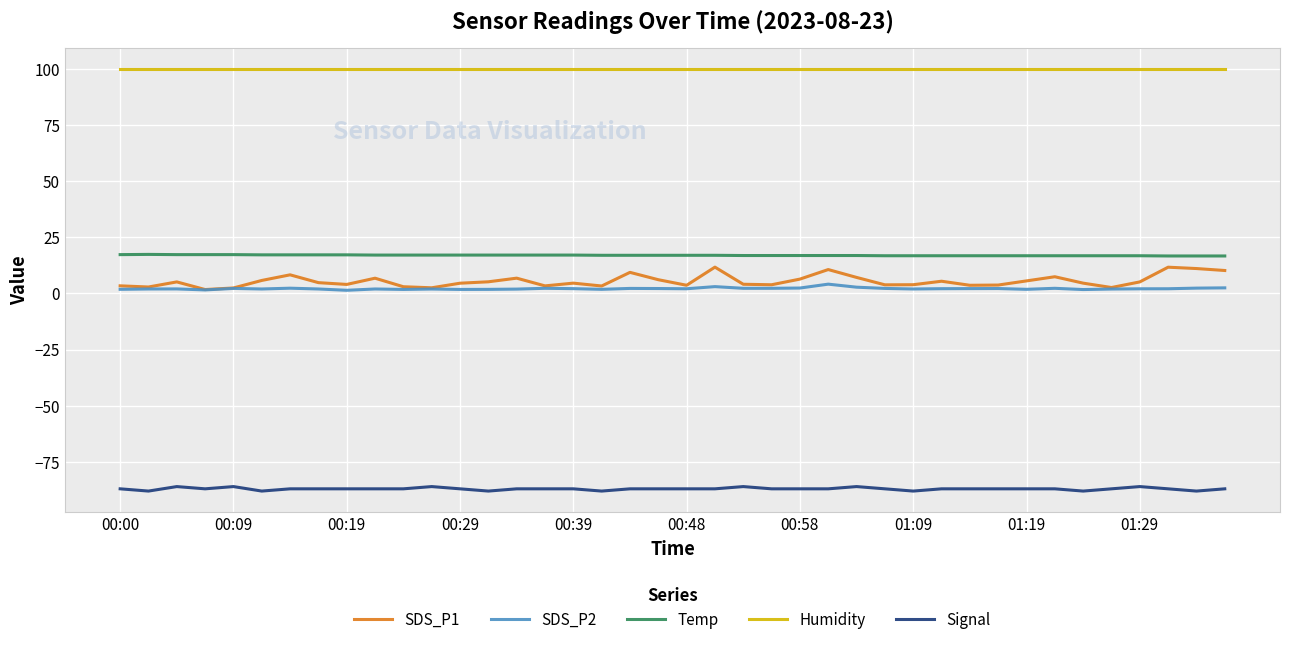

Which series has the largest range (max minus min)?

SDS_P1